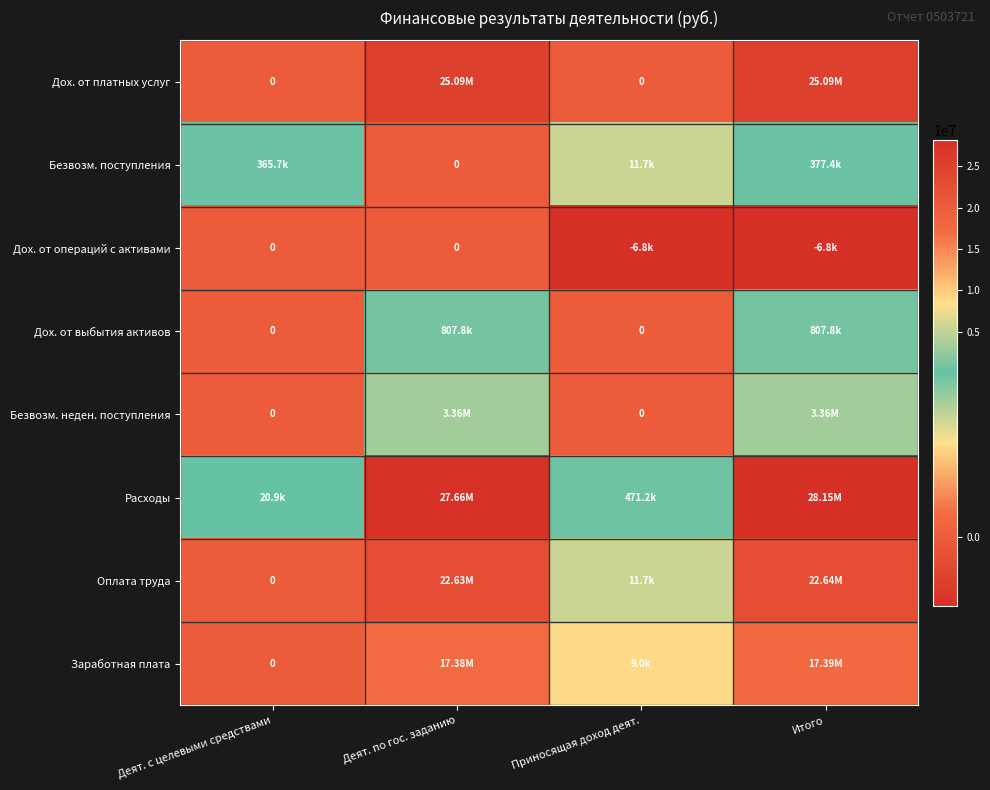

Is it true that Дох. от платных услуг equals 17164639.9 at Итого?

False